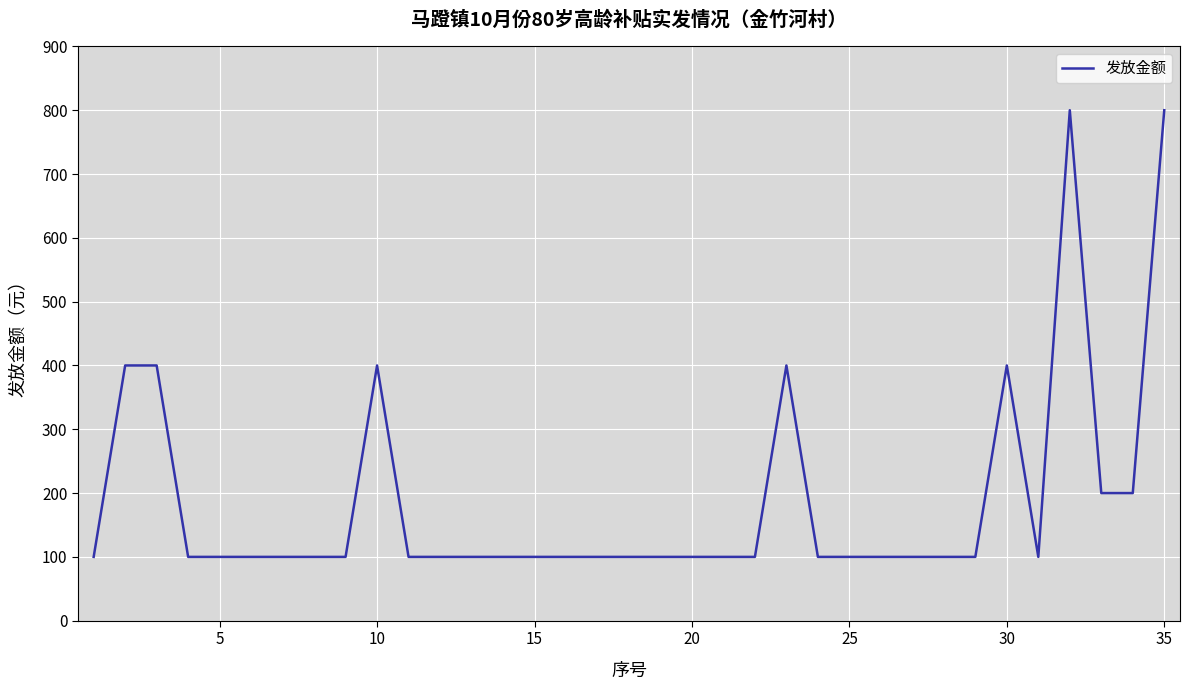

What is the difference between the maximum and minimum values?

700